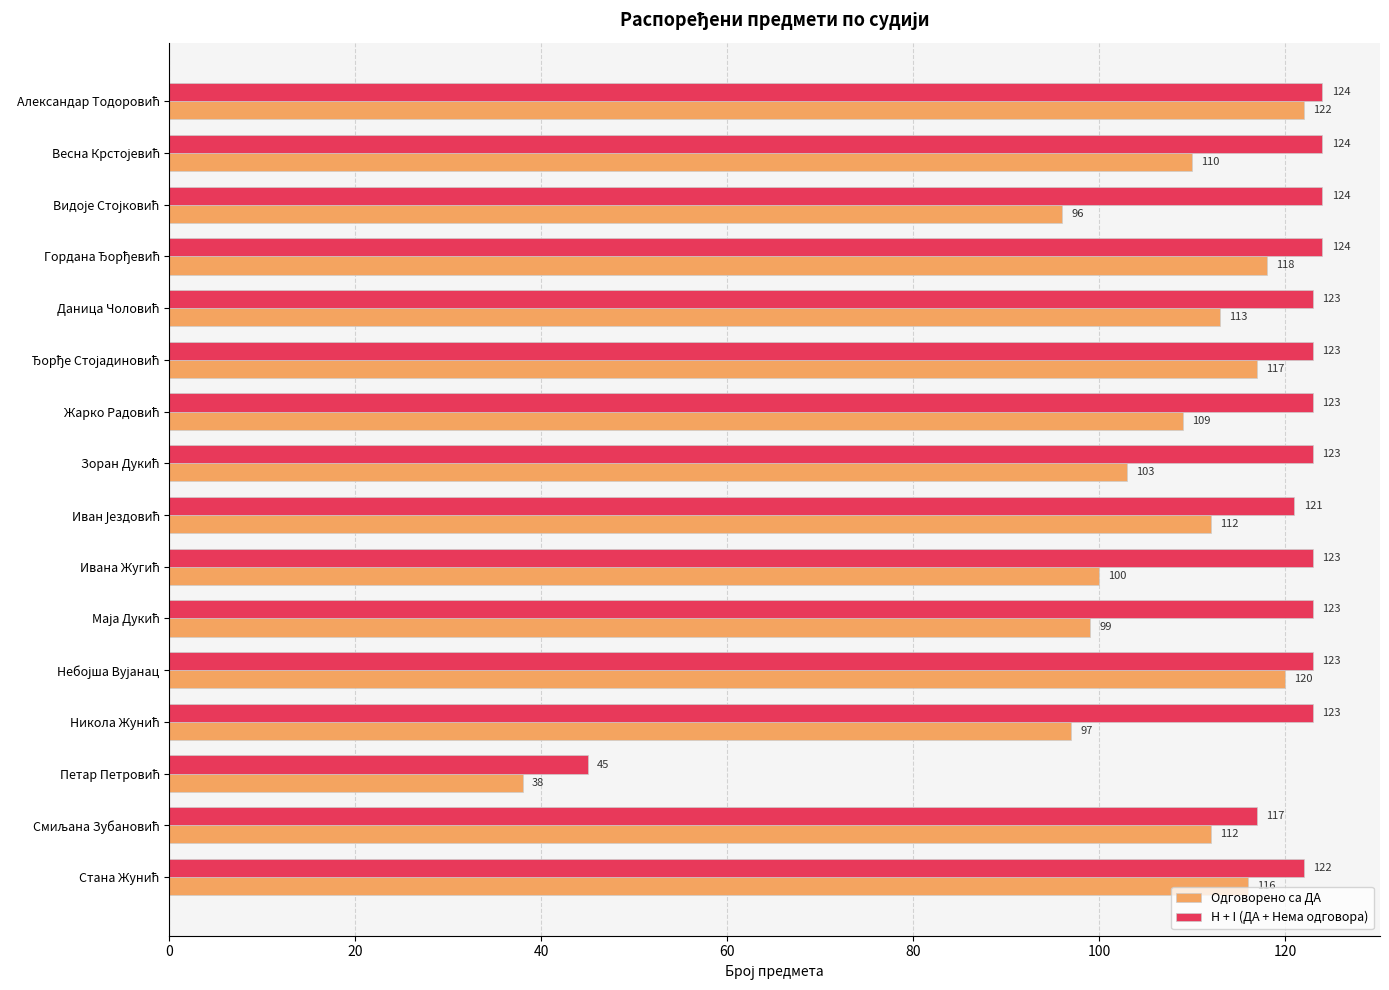

Which series has the largest total across all categories?

H + I (ДА + Нема одговора)